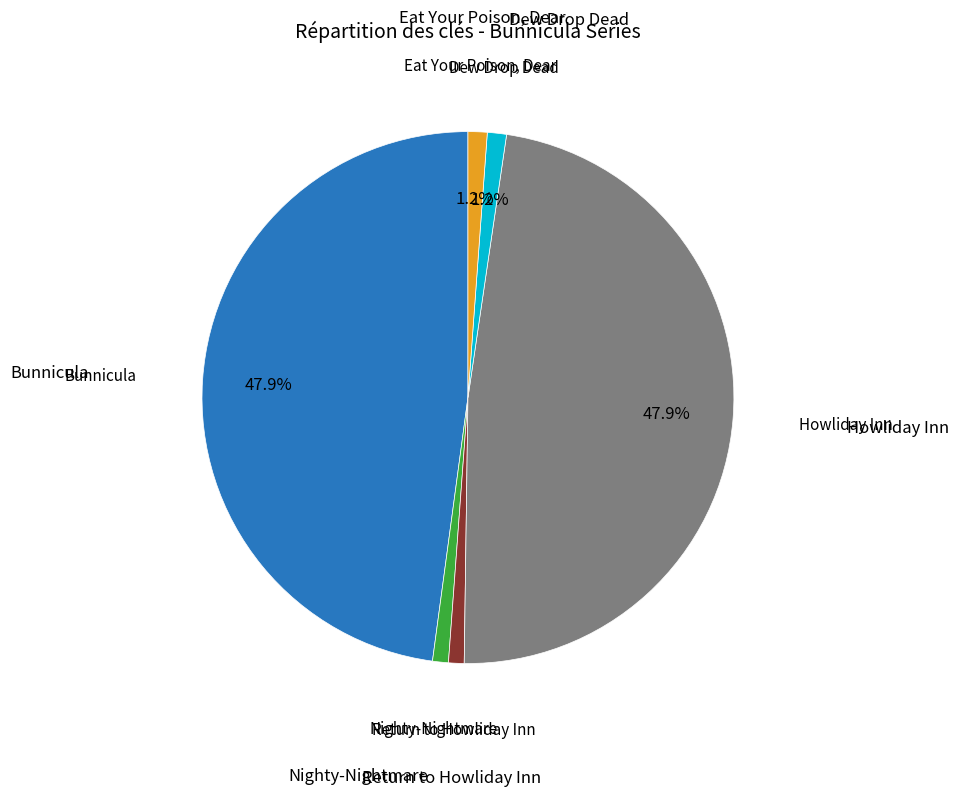

Is there any slice that represents more than half of the pie?

No